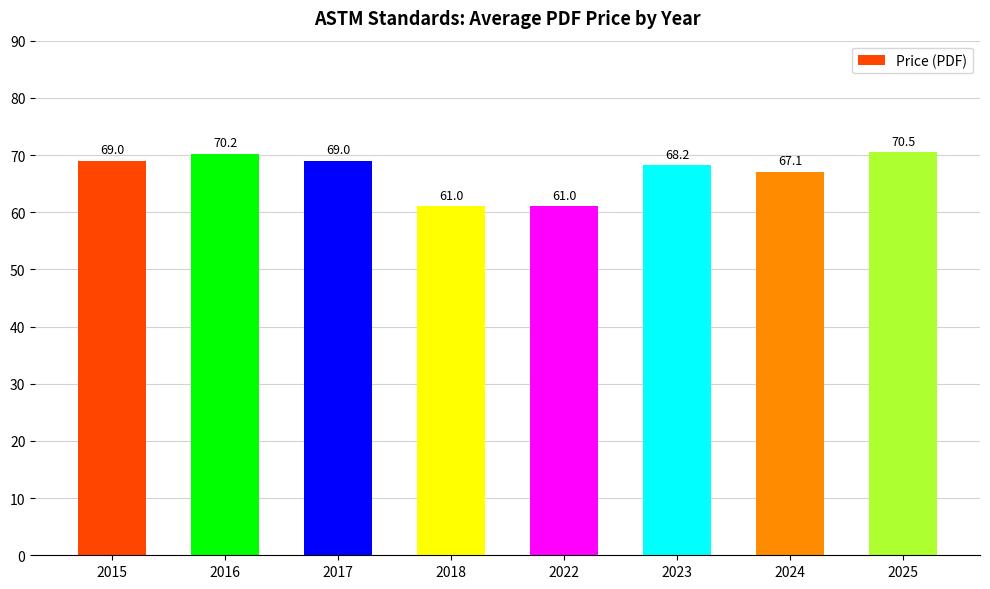

How many categories are shown in the chart?

8